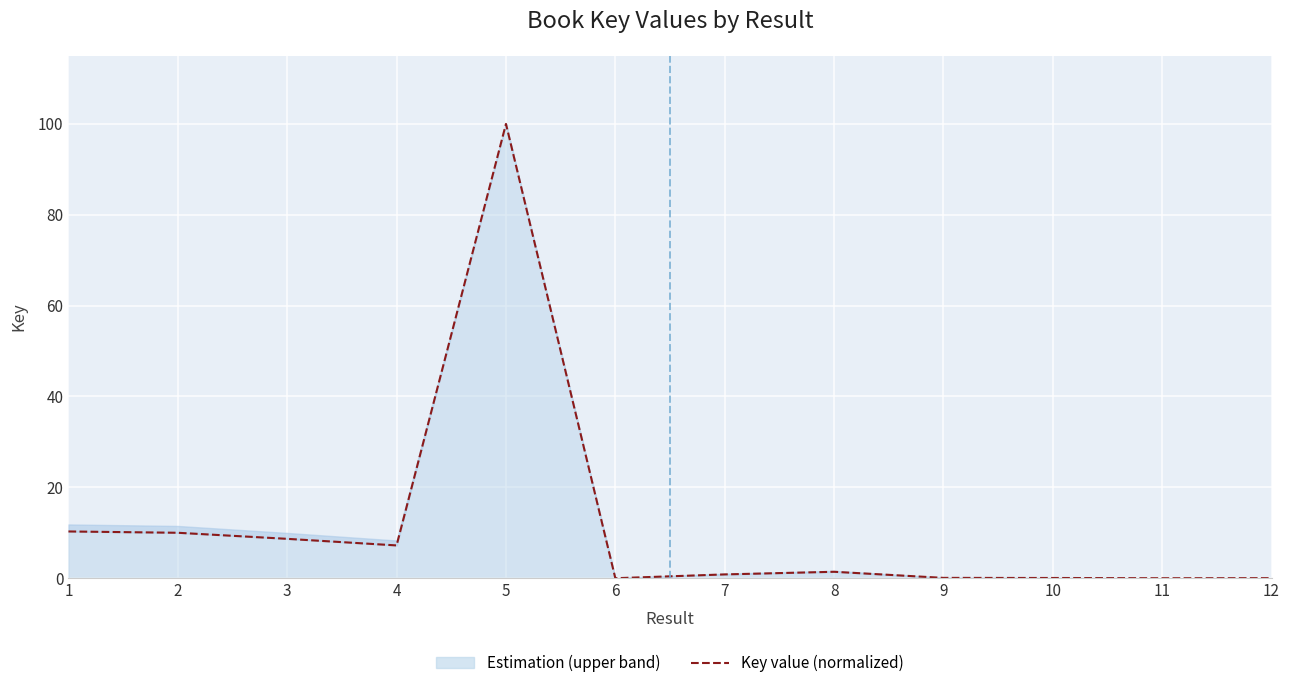

What is the sum of all values?

138.6